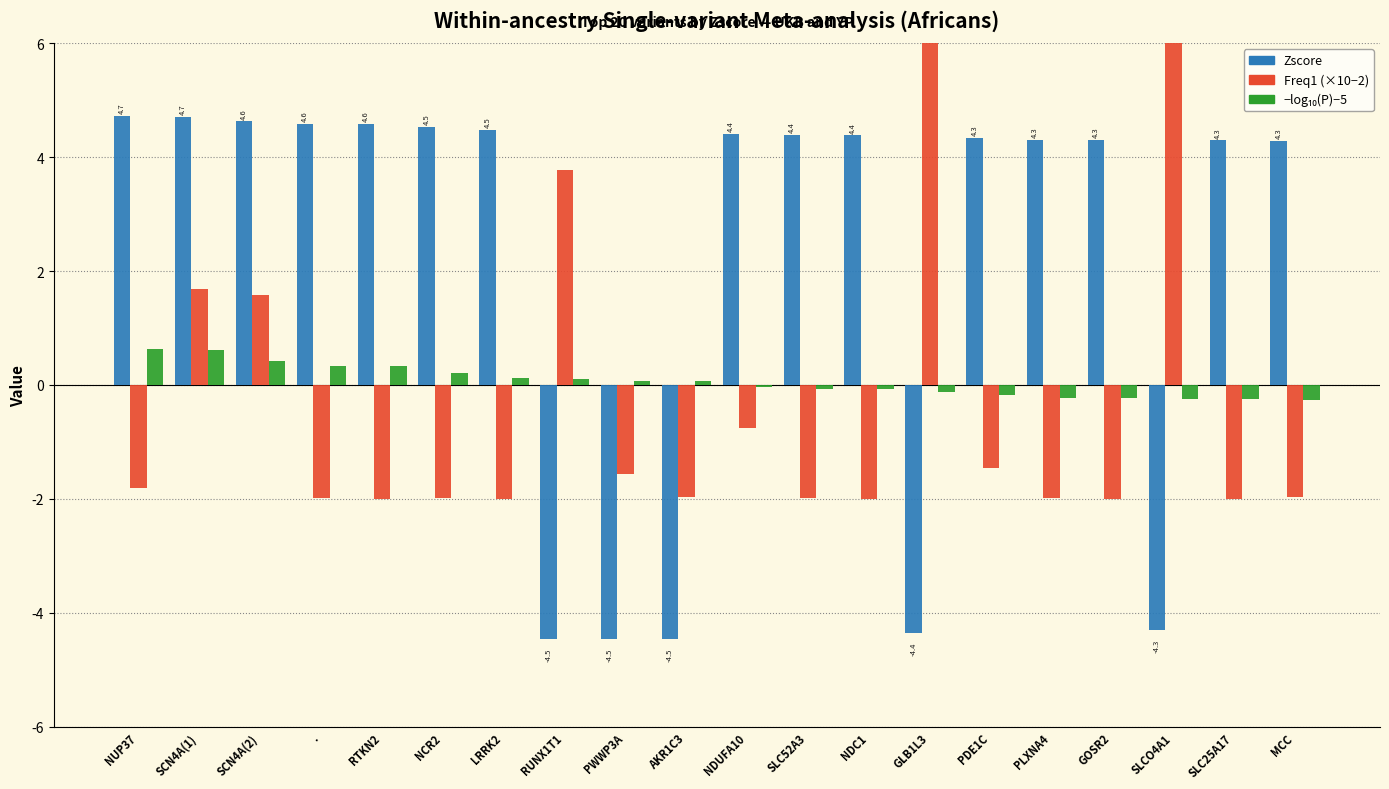

What is the spread (max minus min) of values at NUP37?

6.5